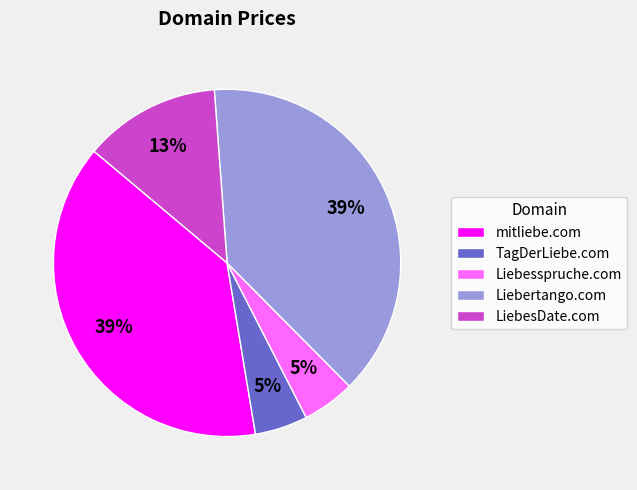

What percentage is the Liebesspruche.com slice, to the nearest percent?

5%